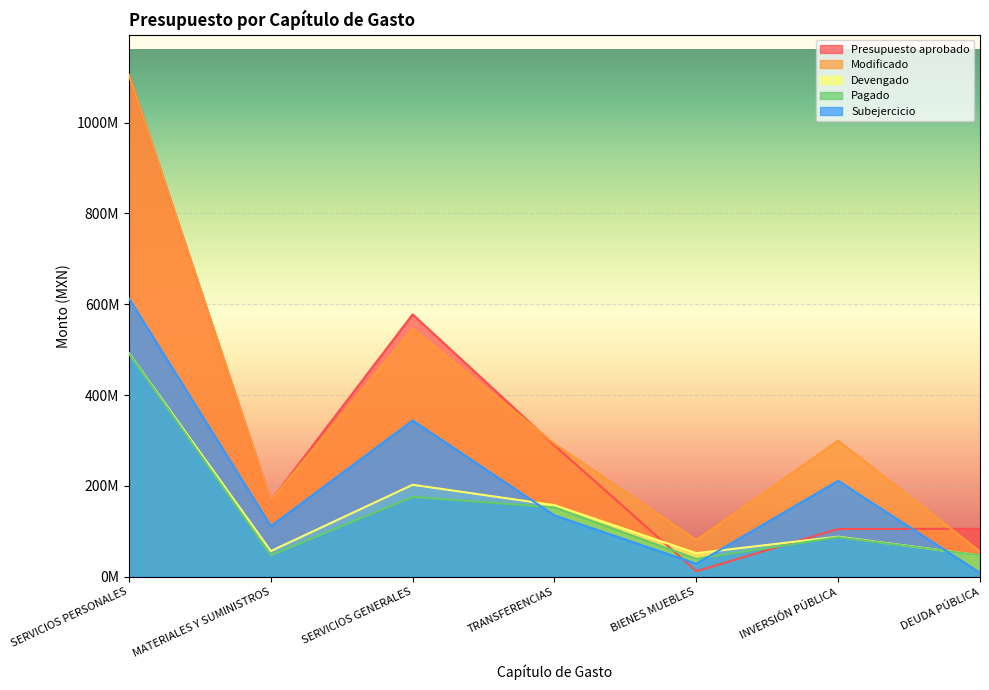

Is it true that Devengado equals 51978938.5 at BIENES MUEBLES?

True